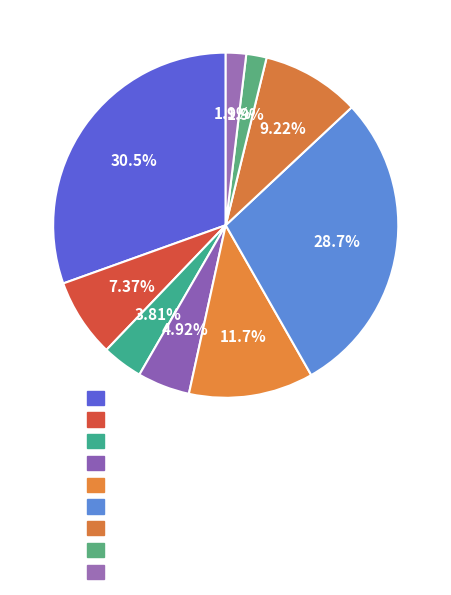

How many segments does this pie chart have?

9